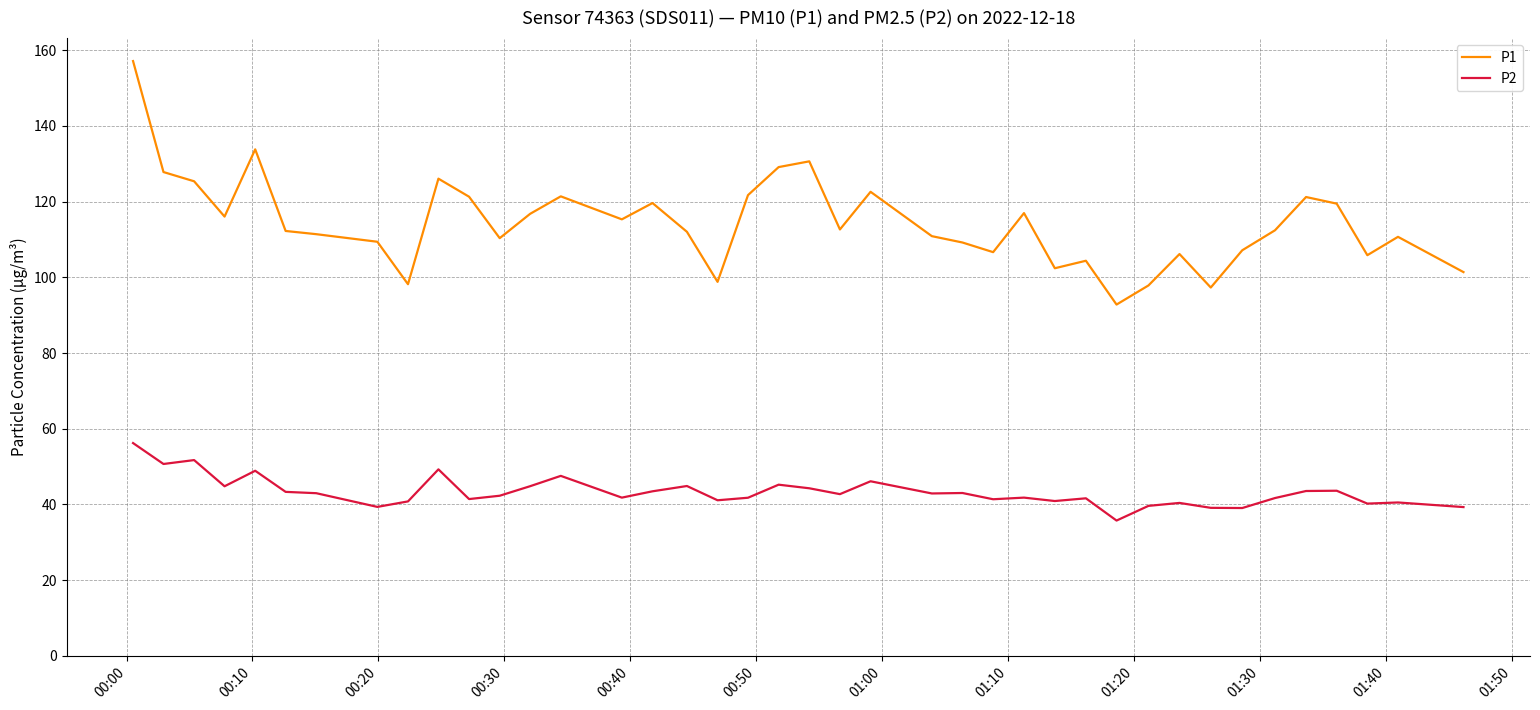

How many distinct data groups are displayed?

2